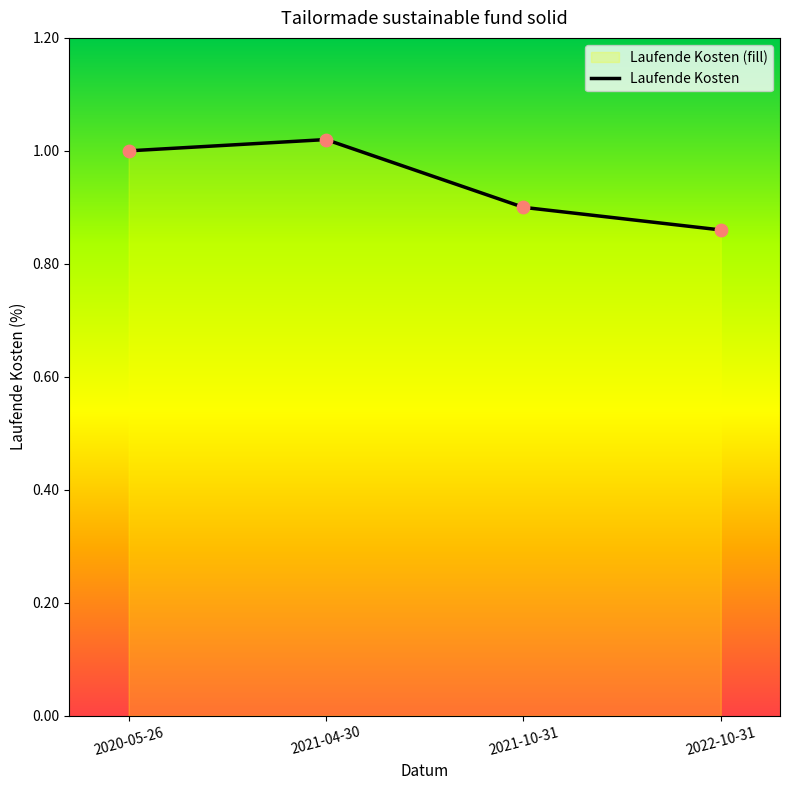

What is the change in value from 2021-04-30 to 2021-10-31?

-0.1